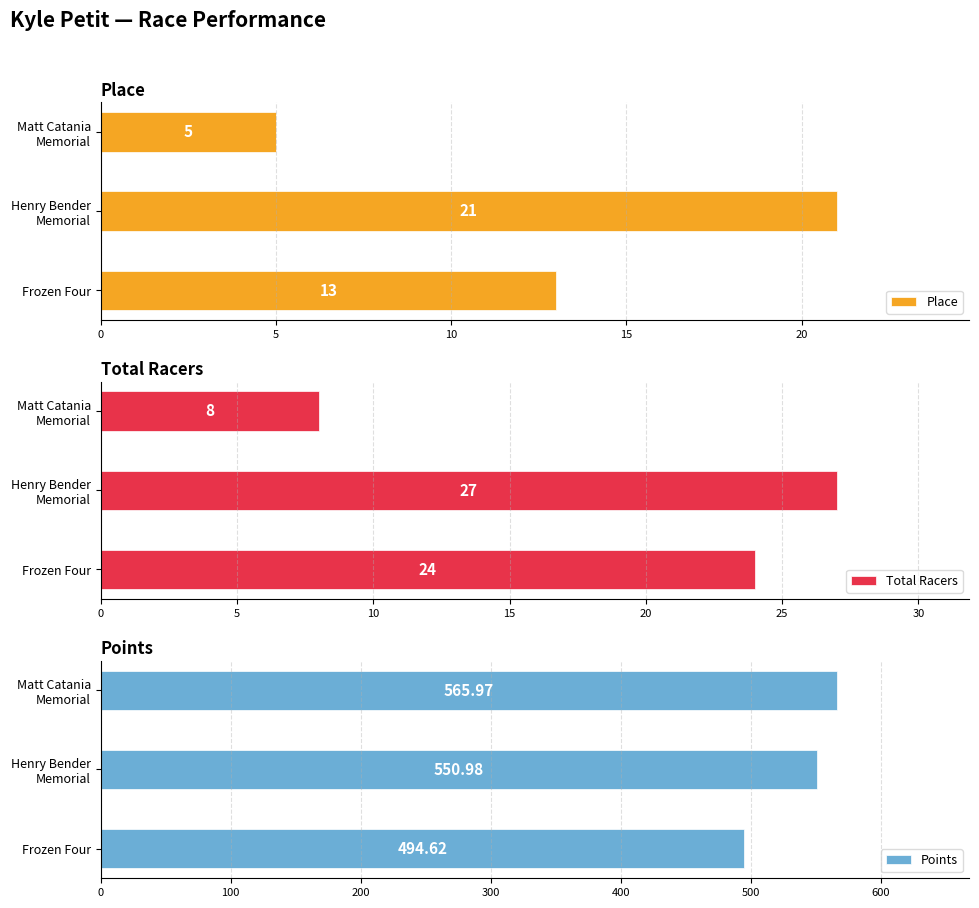

How many bars are there in total?

9